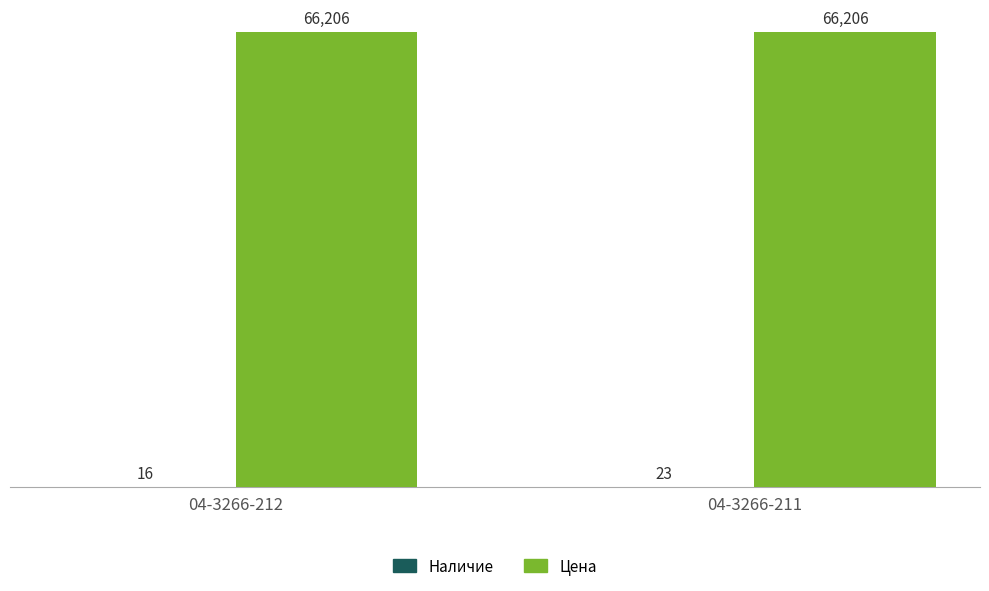

What is the highest value of the Цена series?

66206